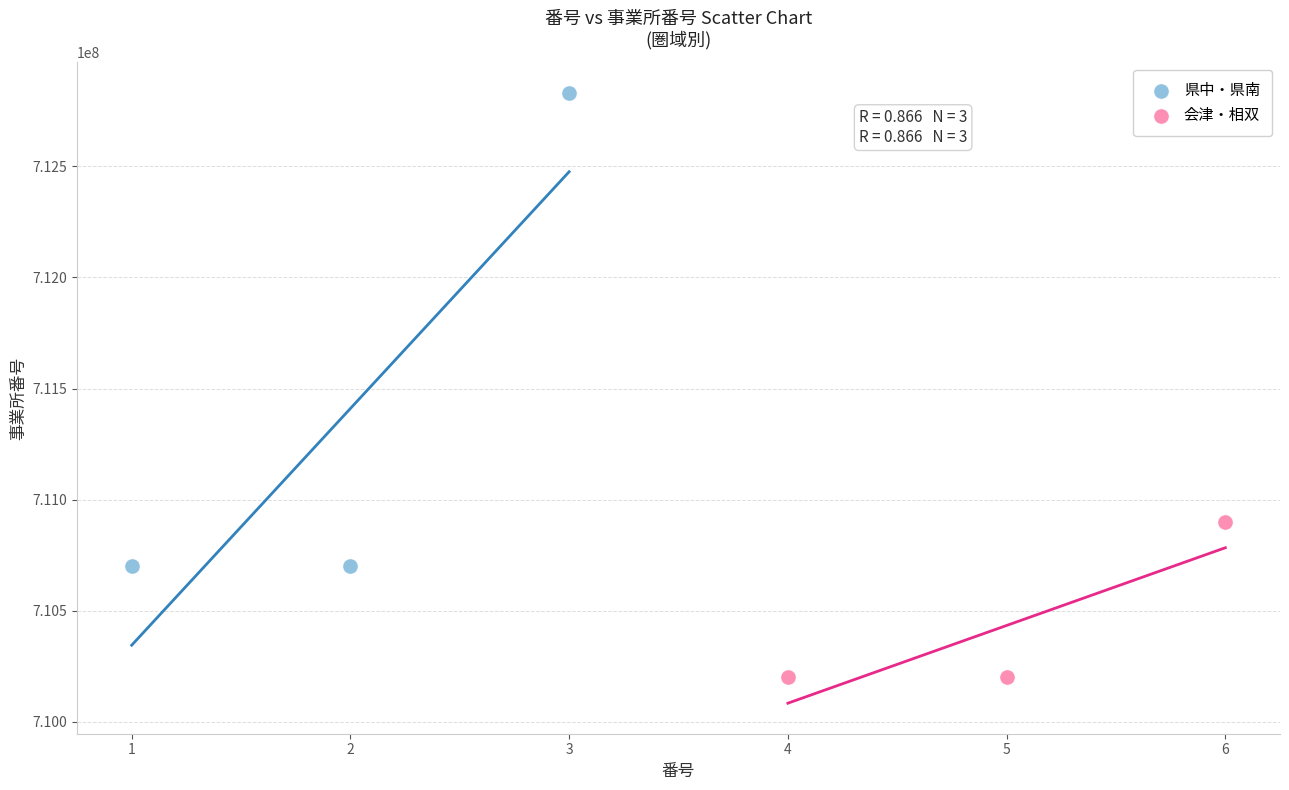

Which series reaches the minimum Y coordinate?

会津・相双